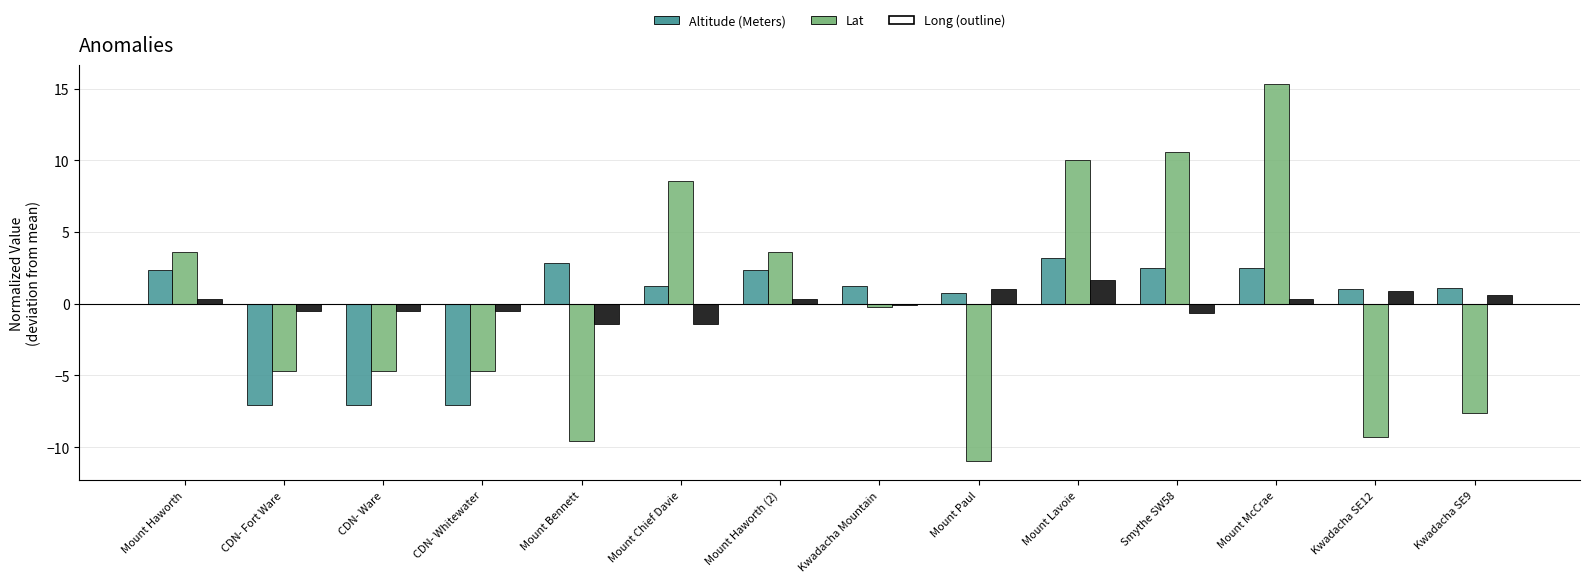

What is the maximum value shown in the chart?

15.3